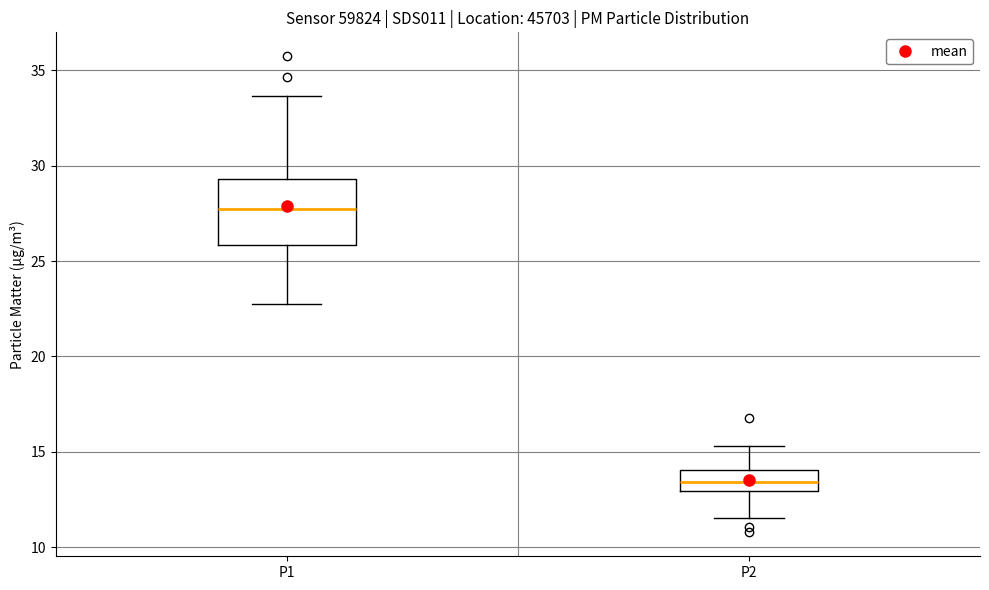

Reading left to right, read every box against the y-axis: the position of its median line, the range the box covers, and the ends of its whiskers. The values are not printed on the chart, so give them approximately, as read against the axis.

P1: median 27.5, box 26.0 to 29.5, whiskers 22.5 to 33.5
P2: median 13.5, box 13.0 to 14.0, whiskers 11.5 to 15.5